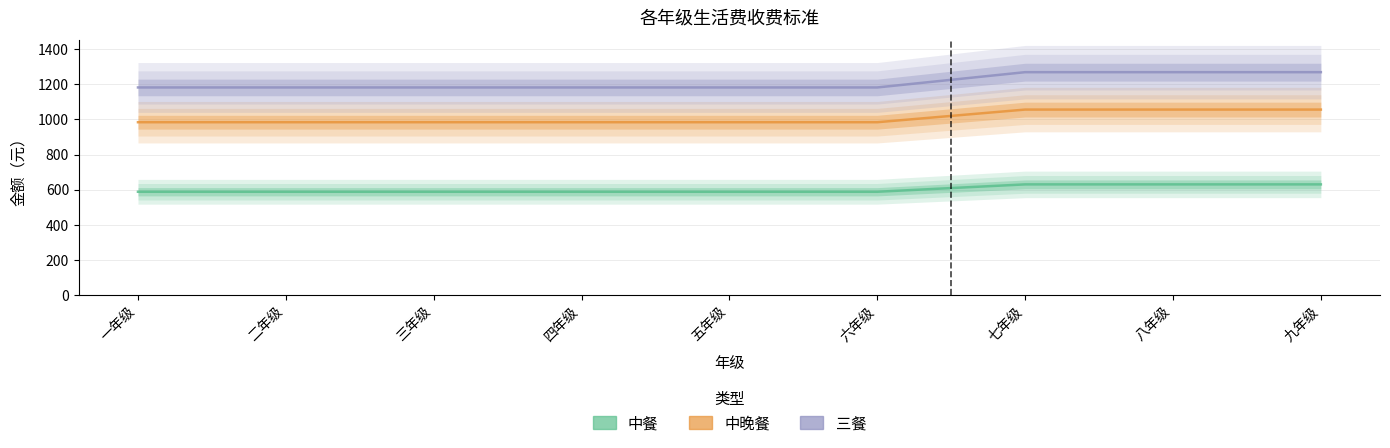

What are all the series names shown in the legend?

中餐, 中晚餐, 三餐